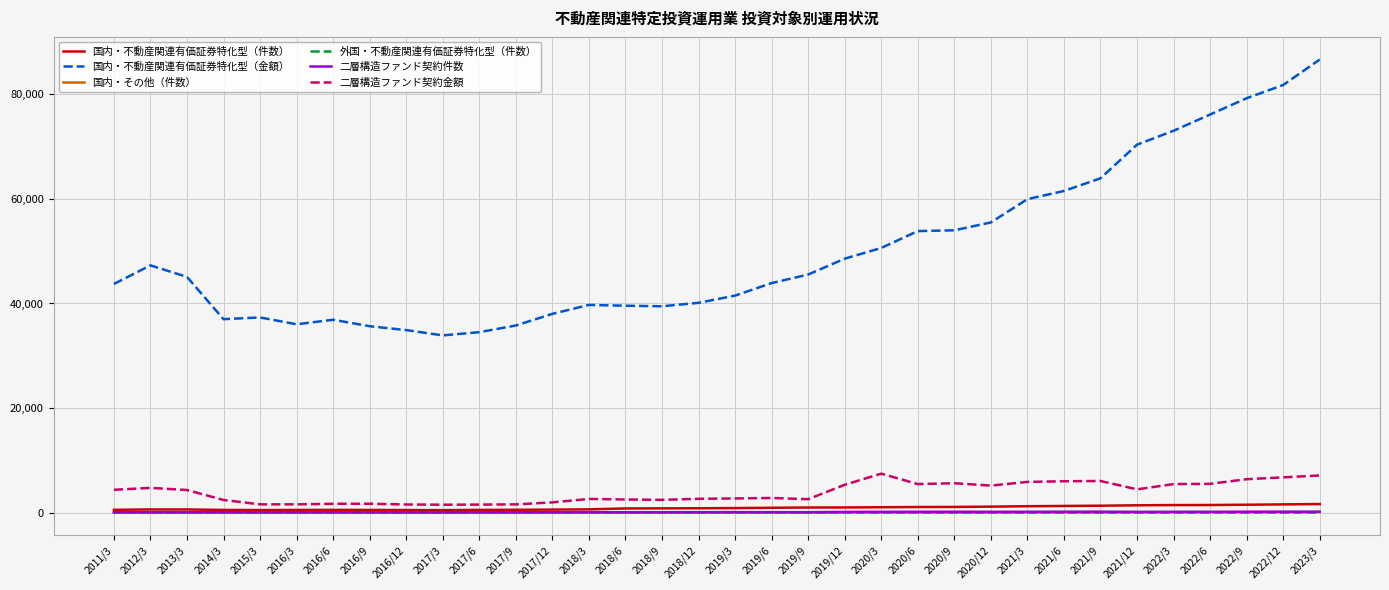

What is the maximum value shown in the chart?

86669.9